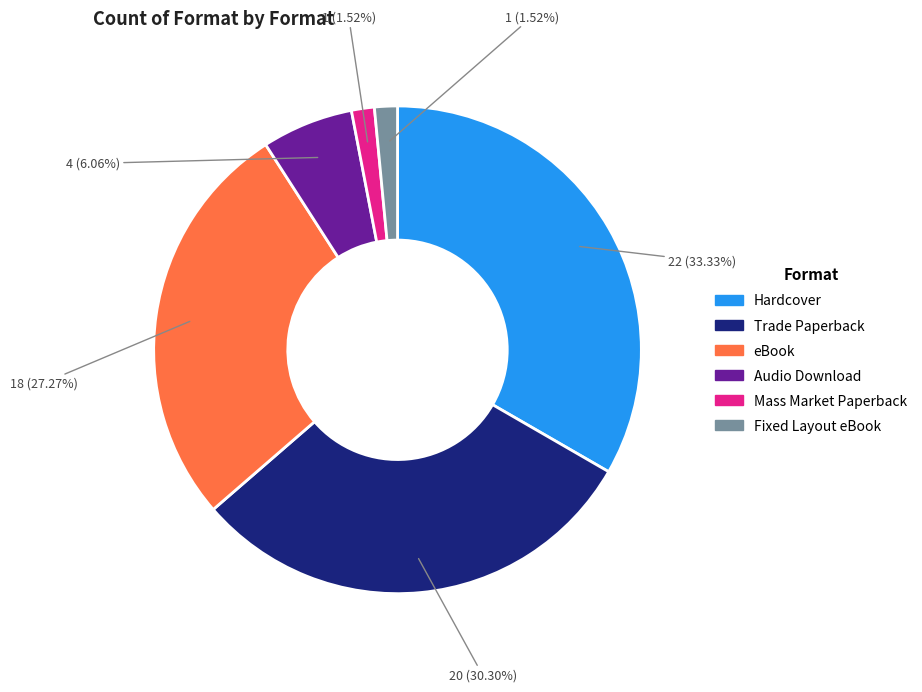

What percentage is NOT represented by Trade Paperback?

69.7%